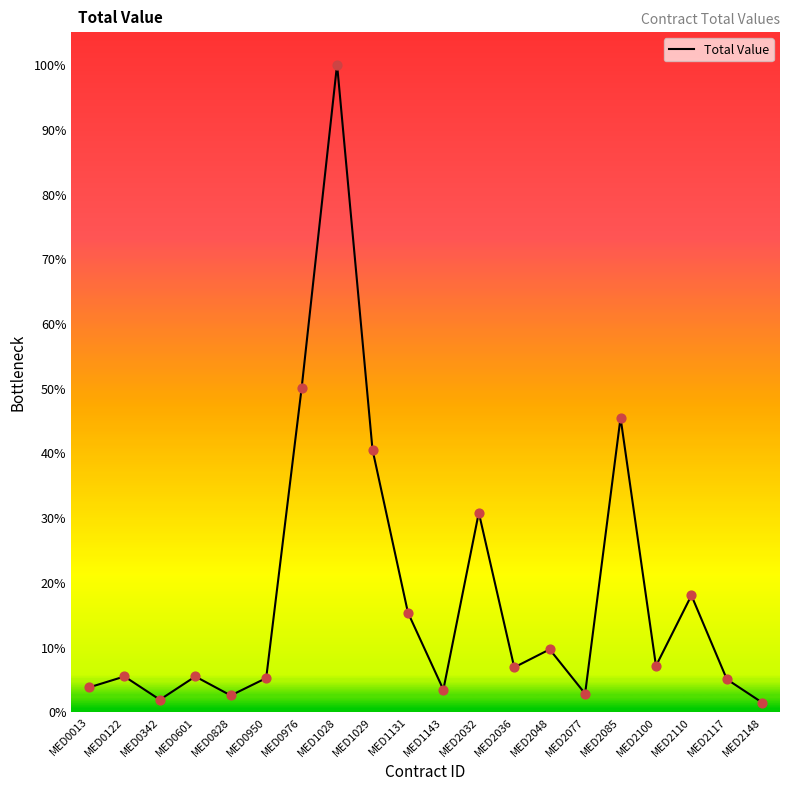

What is the change in value from MED1028 to MED2100?

-1486960.0